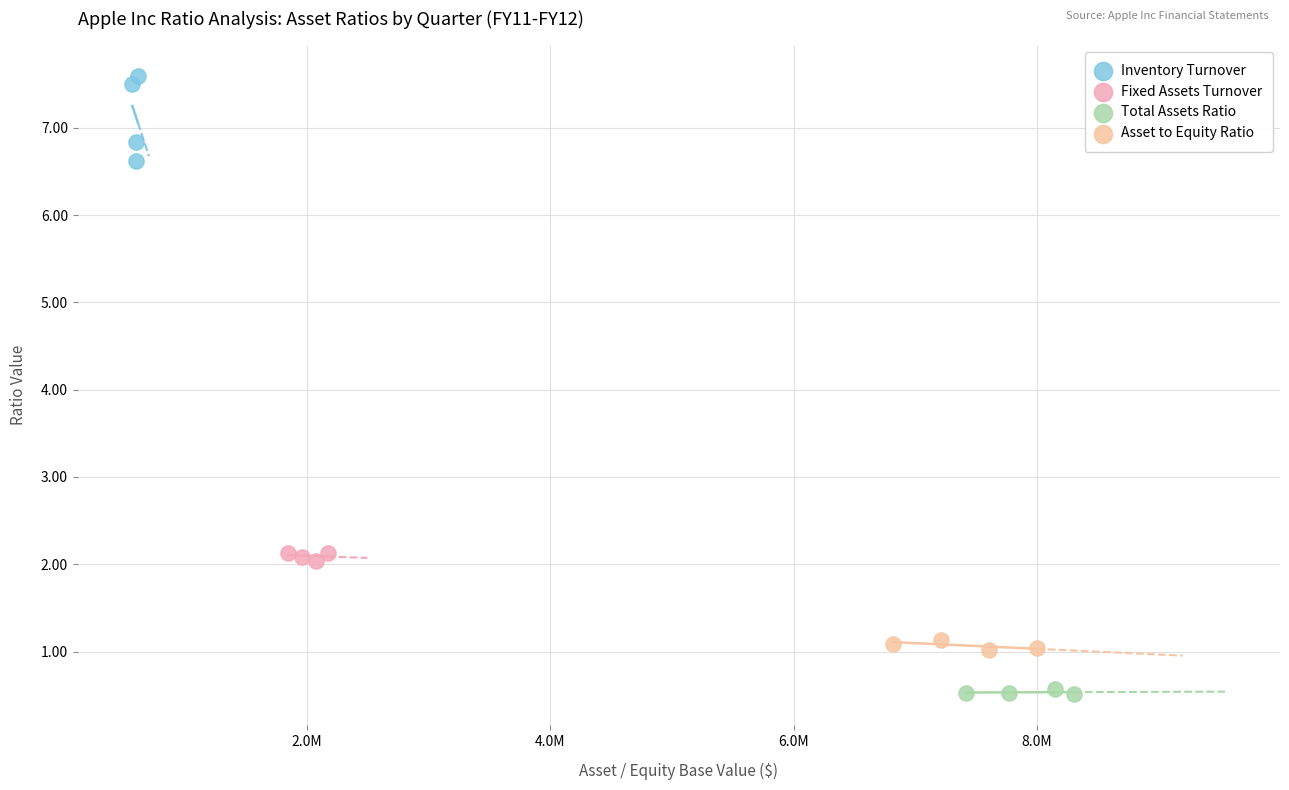

What are all the series names shown in the legend?

Inventory Turnover, Fixed Assets Turnover, Total Assets Ratio, Asset to Equity Ratio